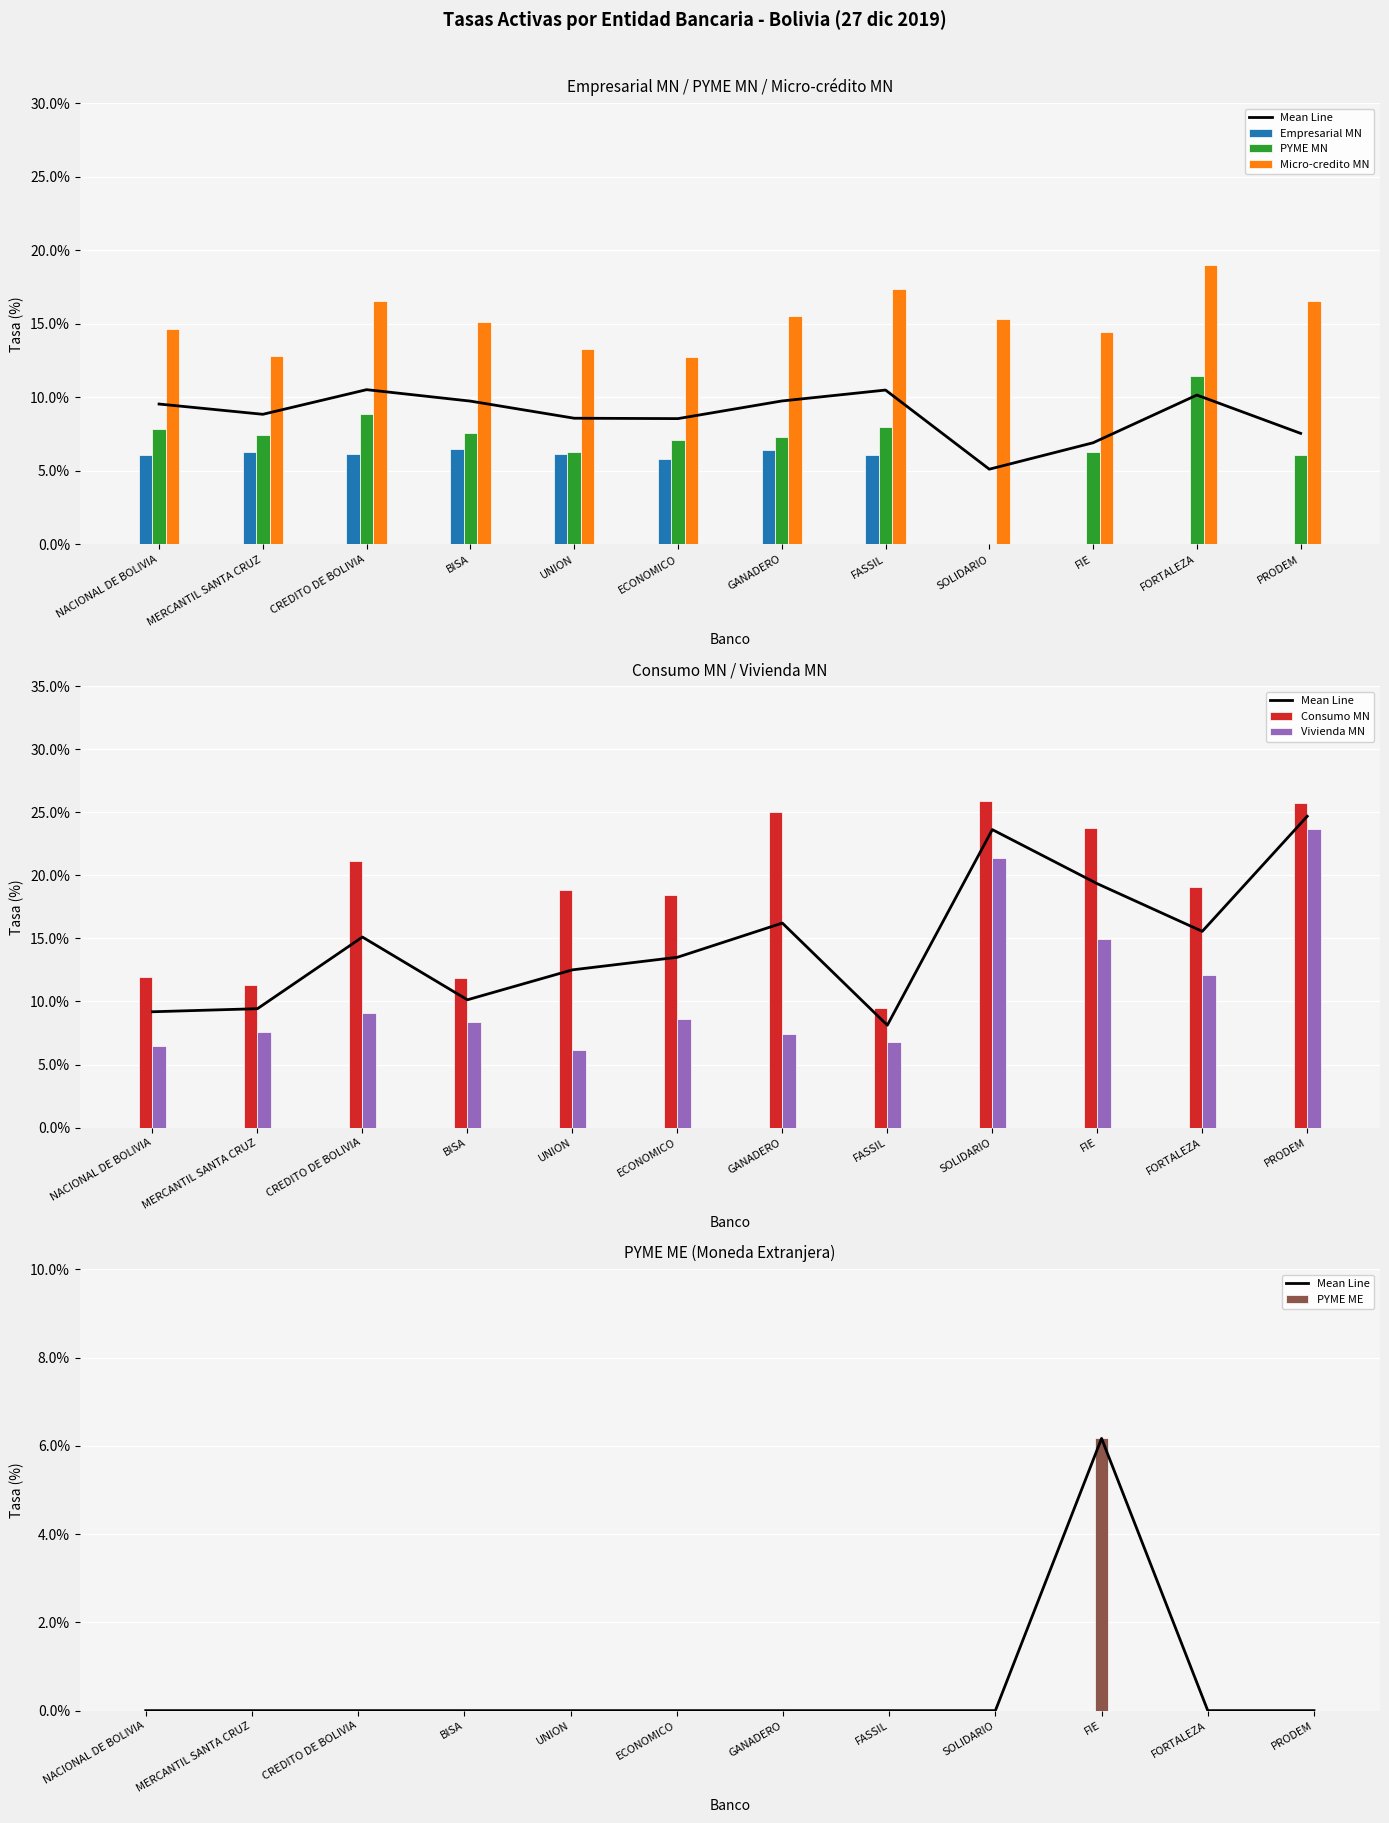

What are all the series names shown in the legend?

Empresarial MN, PYME MN, Micro-credito MN, Consumo MN, Vivienda MN, PYME ME